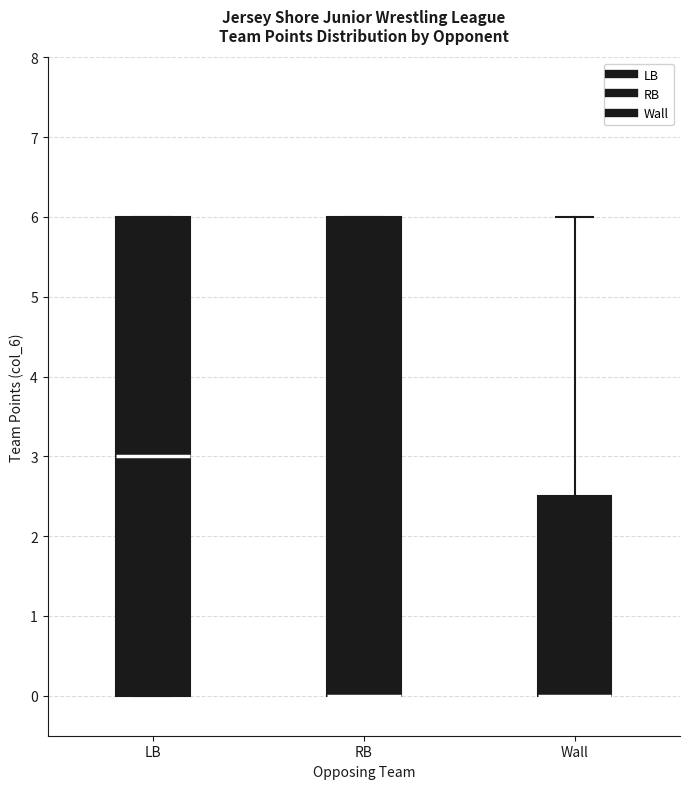

Reading left to right, transcribe this box plot: for each box, give where its median line is, the range the box spans, and where its two whiskers end, as read against the y-axis. The values are not printed on the chart, so give them approximately, as read against the axis.

LB: median 3.0, box 0.0 to 6.0, whiskers 0.0 to 6.0
RB: median 0.0 (drawn on the box's lower edge), box 0.0 to 6.0, whiskers 0.0 to 6.0
Wall: median 0.0 (drawn on the box's lower edge), box 0.0 to 2.5, whiskers 0.0 to 6.0